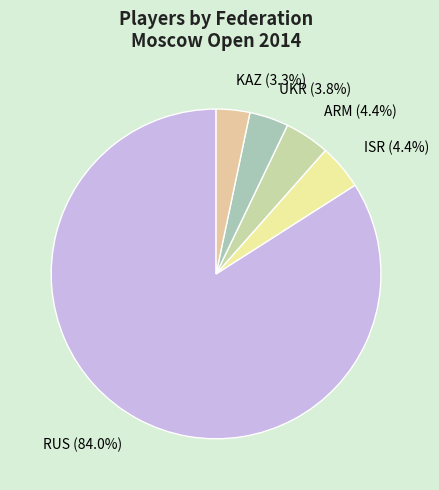

Which has a higher value, ARM (4.4%) or RUS (84.0%)?

RUS (84.0%)